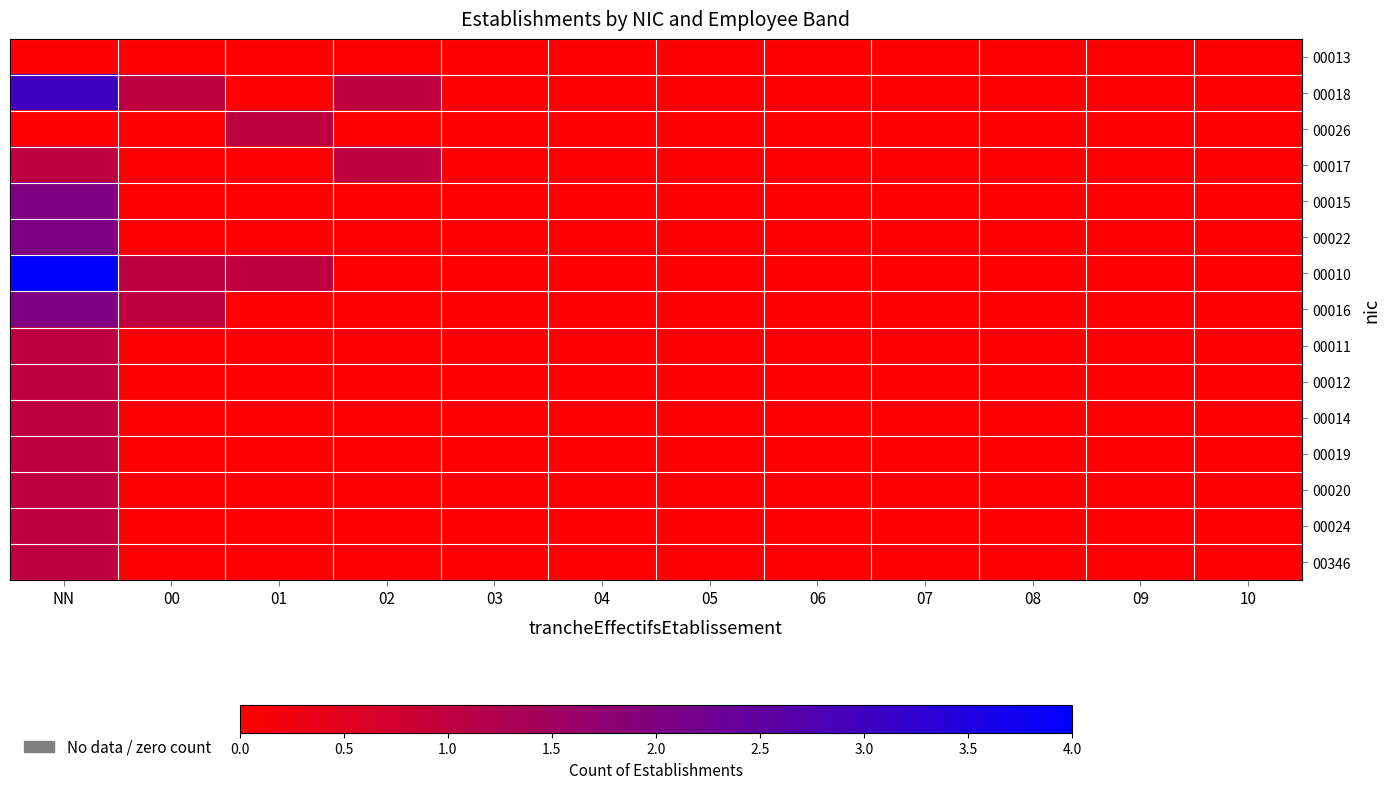

Reading left to right, list all the values displayed in this chart.

00013: NN=0	00=0	01=0	02=0	03=0	04=0	05=0	06=0	07=0	08=0	09=0	10=0
00018: NN=3	00=1	01=0	02=1	03=0	04=0	05=0	06=0	07=0	08=0	09=0	10=0
00026: NN=0	00=0	01=1	02=0	03=0	04=0	05=0	06=0	07=0	08=0	09=0	10=0
00017: NN=1	00=0	01=0	02=1	03=0	04=0	05=0	06=0	07=0	08=0	09=0	10=0
00015: NN=2	00=0	01=0	02=0	03=0	04=0	05=0	06=0	07=0	08=0	09=0	10=0
00022: NN=2	00=0	01=0	02=0	03=0	04=0	05=0	06=0	07=0	08=0	09=0	10=0
00010: NN=4	00=1	01=1	02=0	03=0	04=0	05=0	06=0	07=0	08=0	09=0	10=0
00016: NN=2	00=1	01=0	02=0	03=0	04=0	05=0	06=0	07=0	08=0	09=0	10=0
00011: NN=1	00=0	01=0	02=0	03=0	04=0	05=0	06=0	07=0	08=0	09=0	10=0
00012: NN=1	00=0	01=0	02=0	03=0	04=0	05=0	06=0	07=0	08=0	09=0	10=0
00014: NN=1	00=0	01=0	02=0	03=0	04=0	05=0	06=0	07=0	08=0	09=0	10=0
00019: NN=1	00=0	01=0	02=0	03=0	04=0	05=0	06=0	07=0	08=0	09=0	10=0
00020: NN=1	00=0	01=0	02=0	03=0	04=0	05=0	06=0	07=0	08=0	09=0	10=0
00024: NN=1	00=0	01=0	02=0	03=0	04=0	05=0	06=0	07=0	08=0	09=0	10=0
00346: NN=1	00=0	01=0	02=0	03=0	04=0	05=0	06=0	07=0	08=0	09=0	10=0